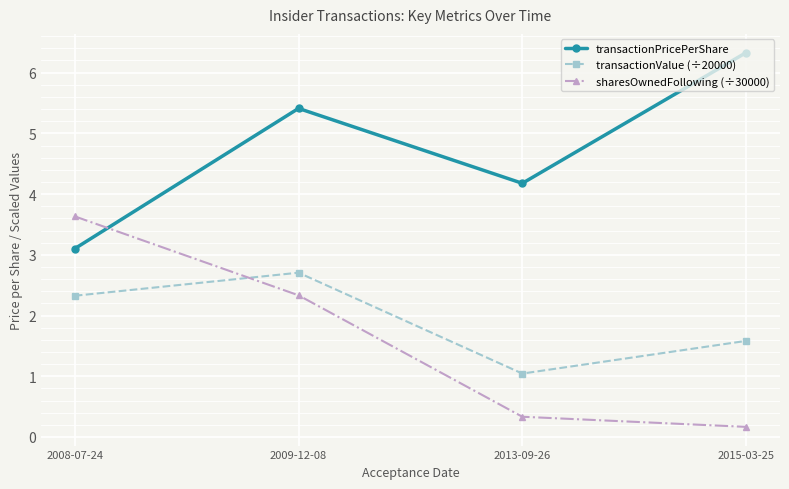

What is the minimum value shown in the chart?

0.2